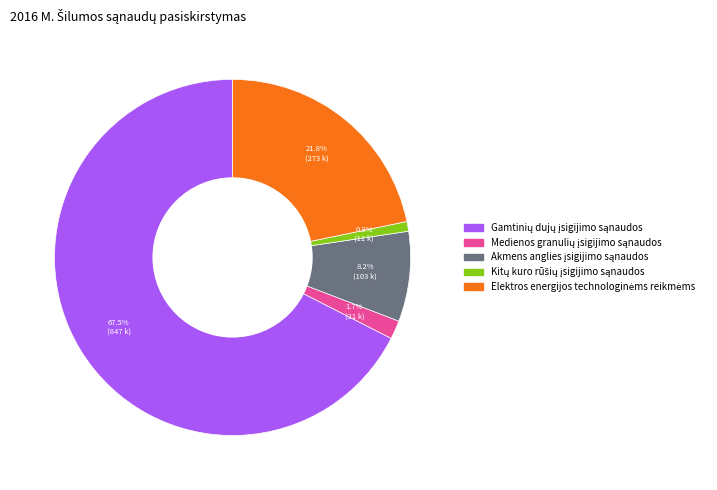

Does any single category account for the majority?

Yes